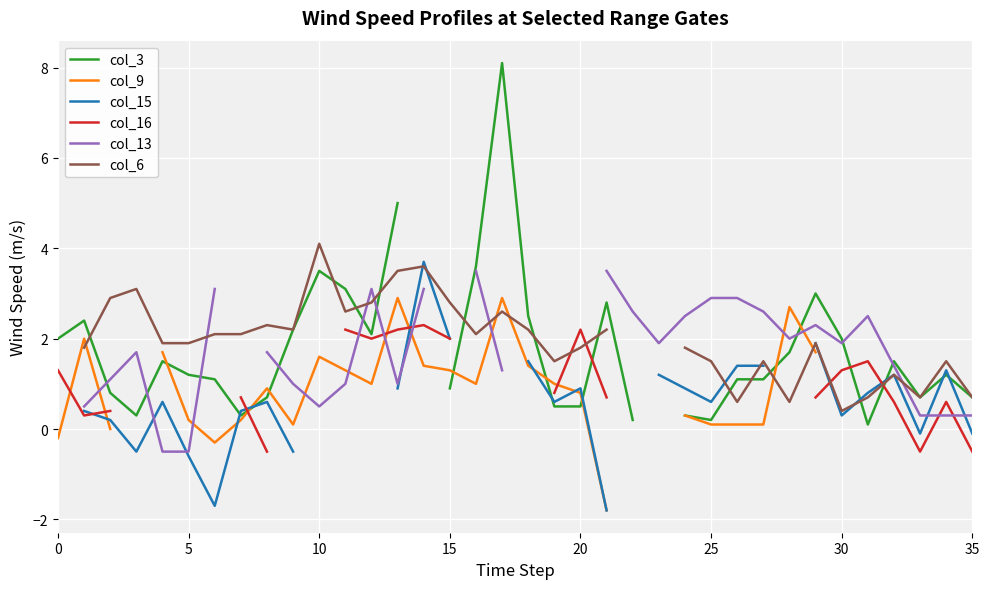

What is the label of the 24th point from the right?

12